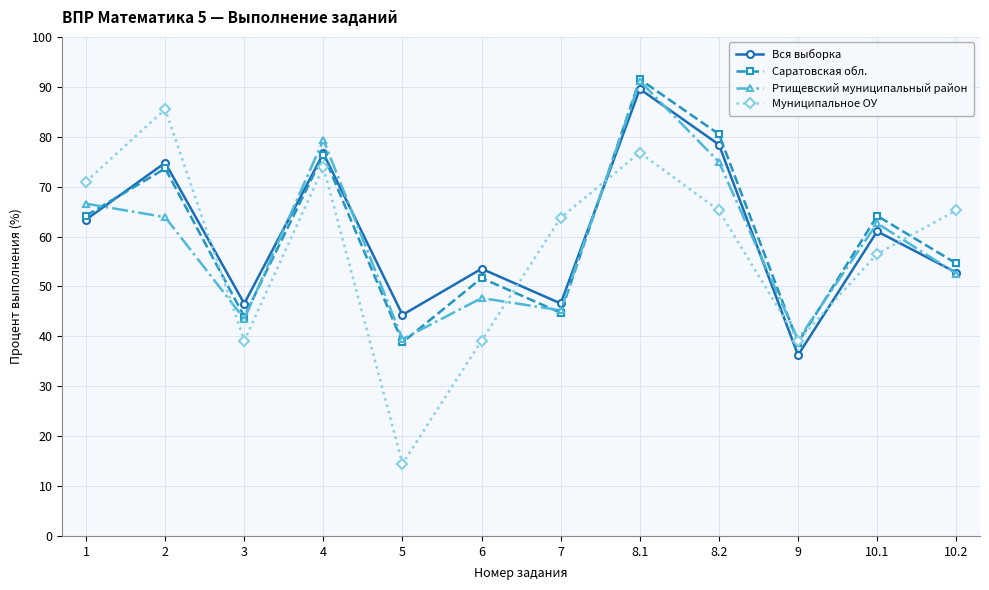

The value of Ртищевский муниципальный район at 8.2 is 74.9. True or false?

True